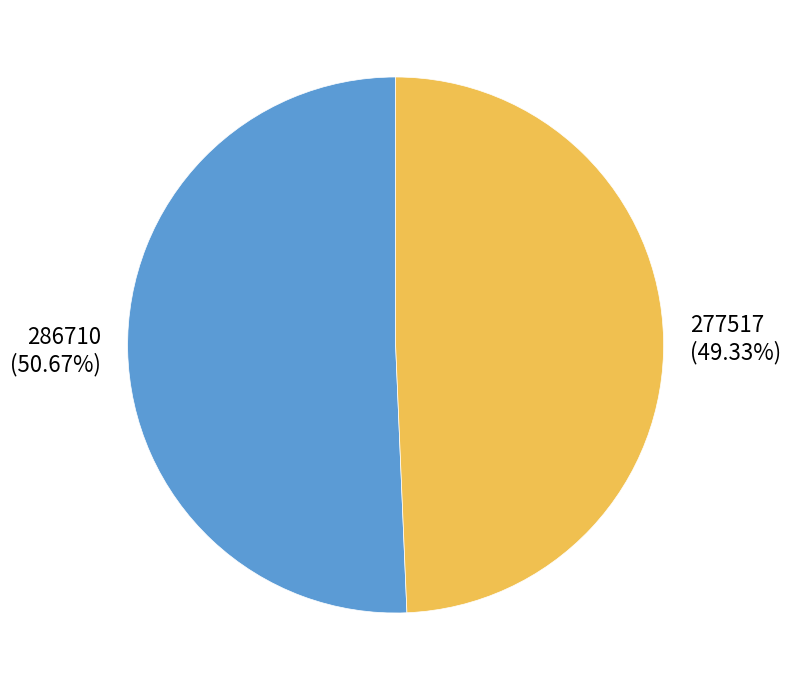

Which category accounts for the majority?

286710